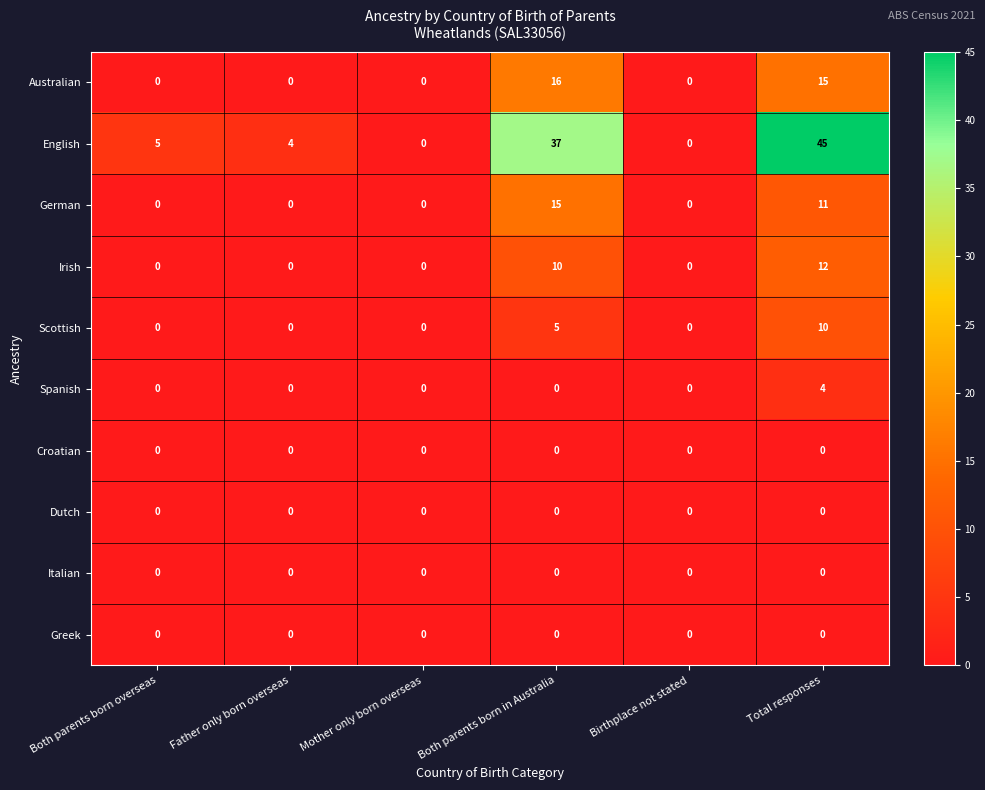

How many values in Irish are above zero?

2